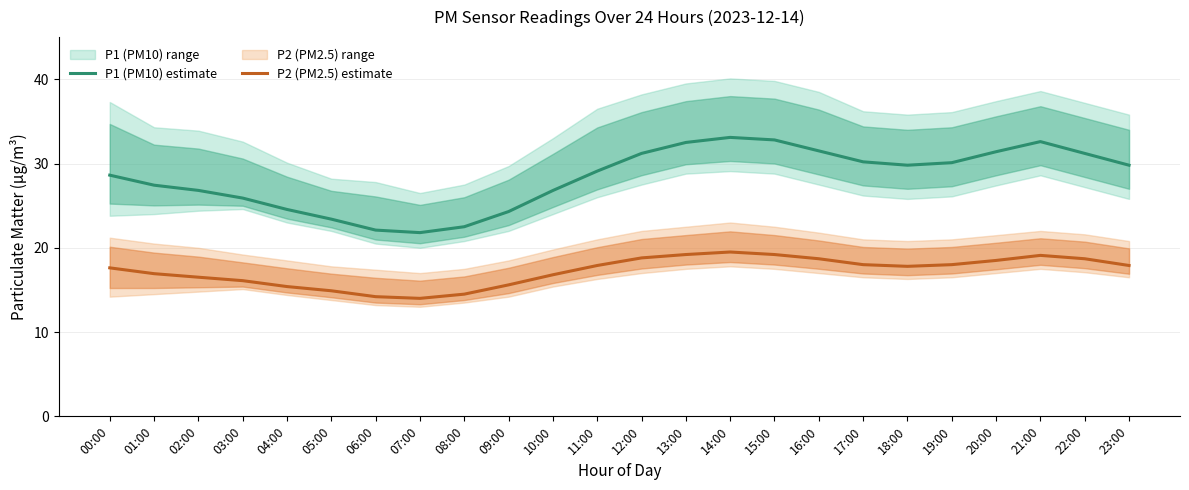

Which series has the widest spread of values?

P1 (PM10) estimate